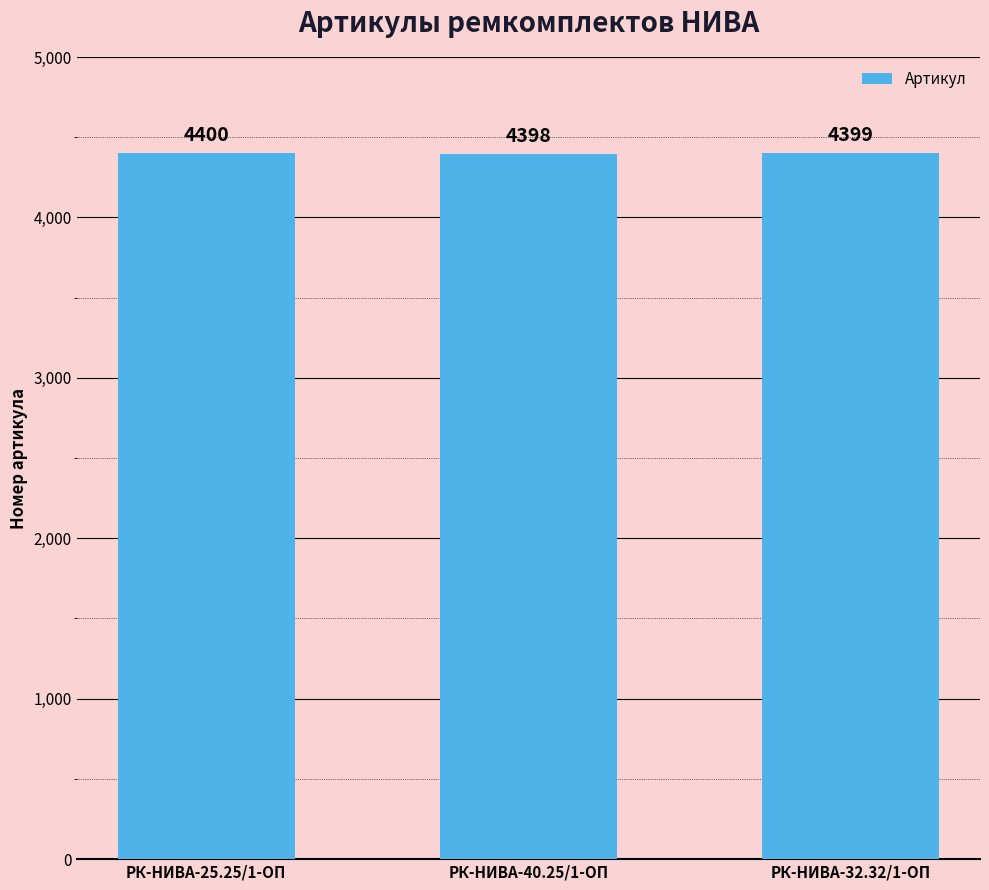

List the labels in order of value, largest first.

РК-НИВА-25.25/1-ОП, РК-НИВА-32.32/1-ОП, РК-НИВА-40.25/1-ОП